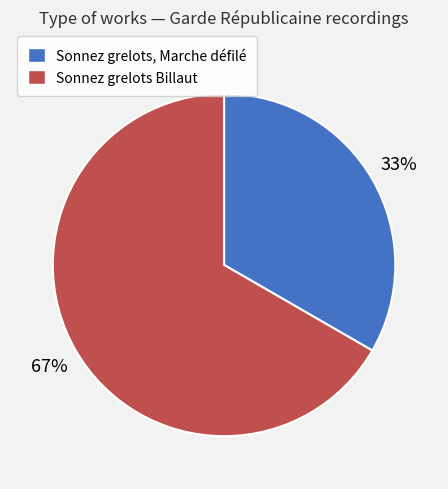

Which has a higher value, Sonnez grelots, Marche défilé or Sonnez grelots Billaut?

Sonnez grelots Billaut